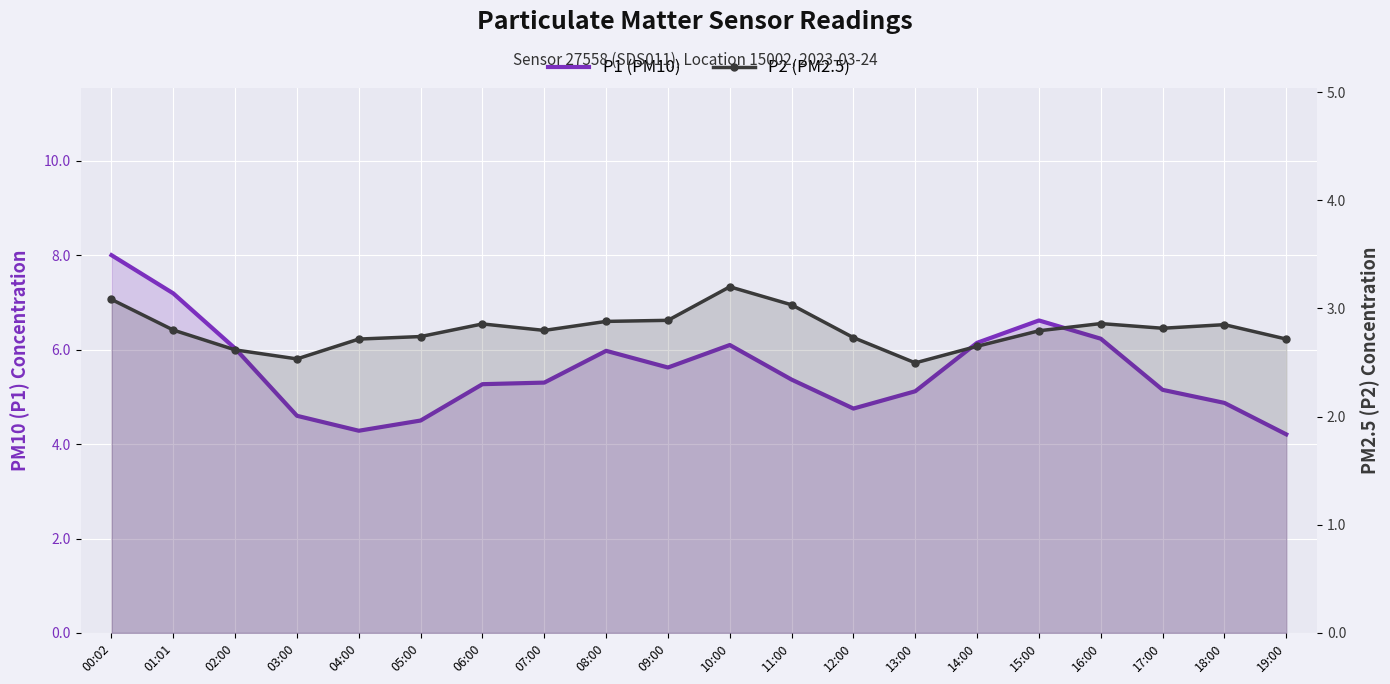

How many data points in P1 (PM10) are less than 5?

6